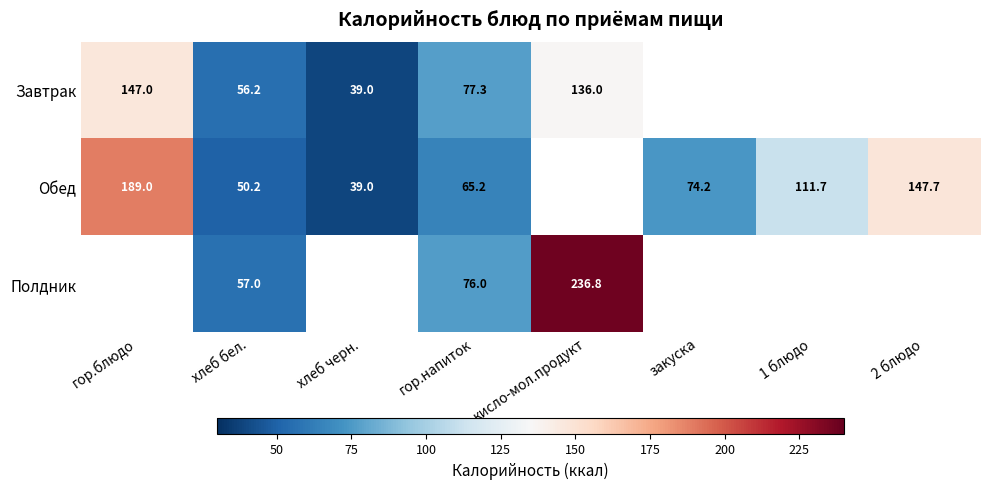

At how many categories does at least one series exceed 198?

1